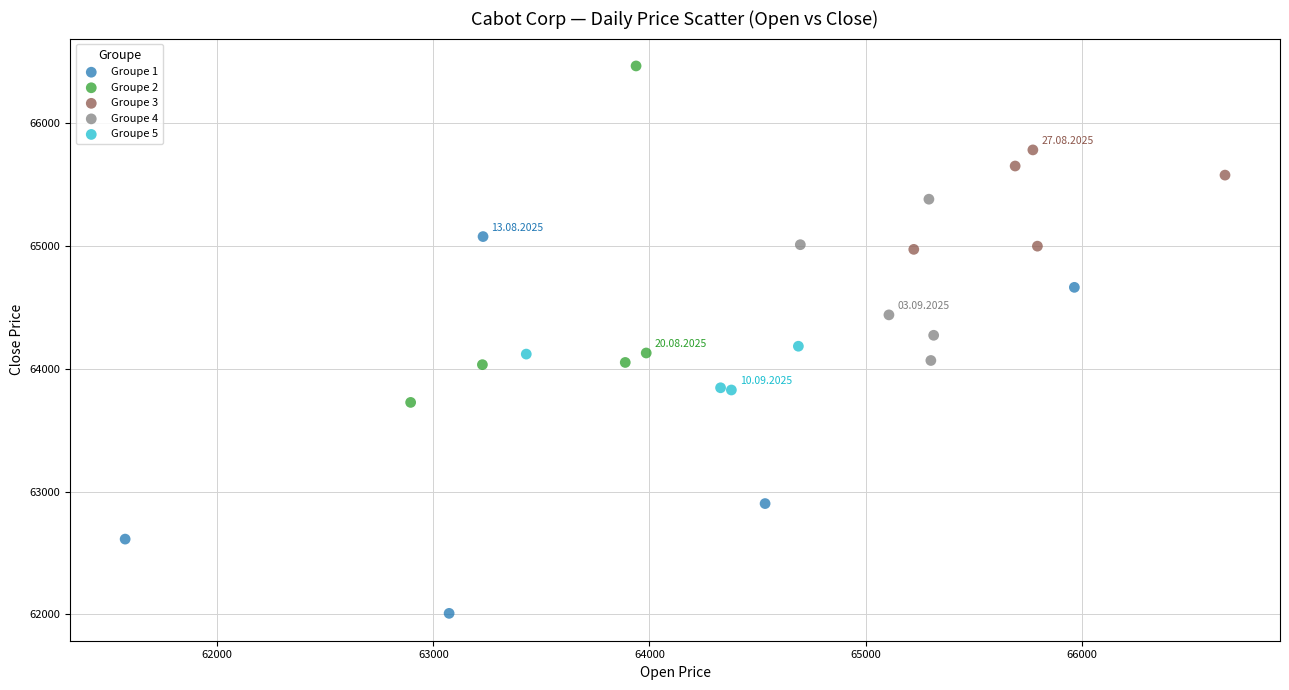

Which series reaches the minimum Y coordinate?

Groupe 1